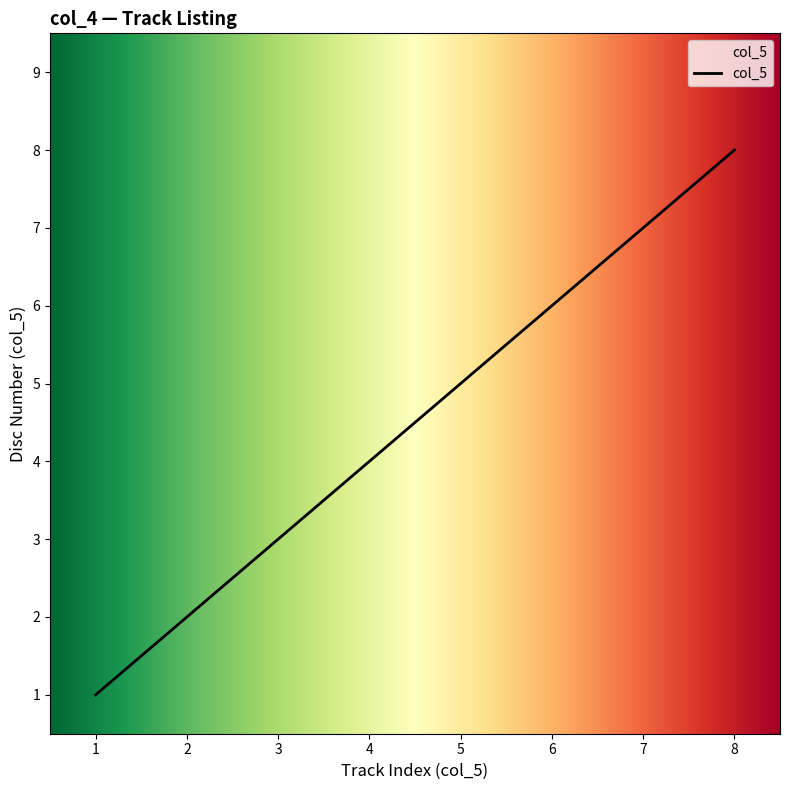

What is the change in value from 3 to 8?

+5